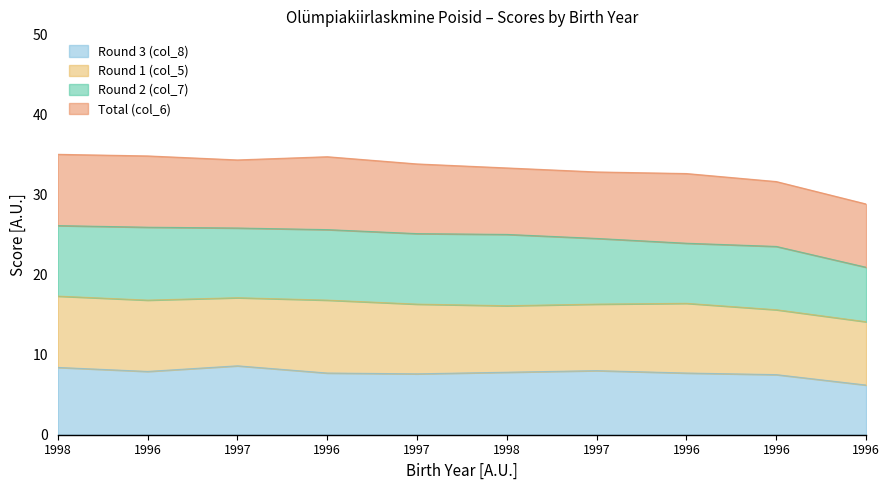

True or false: Round 1 (col_5) has a value of 87 at 1997.

True